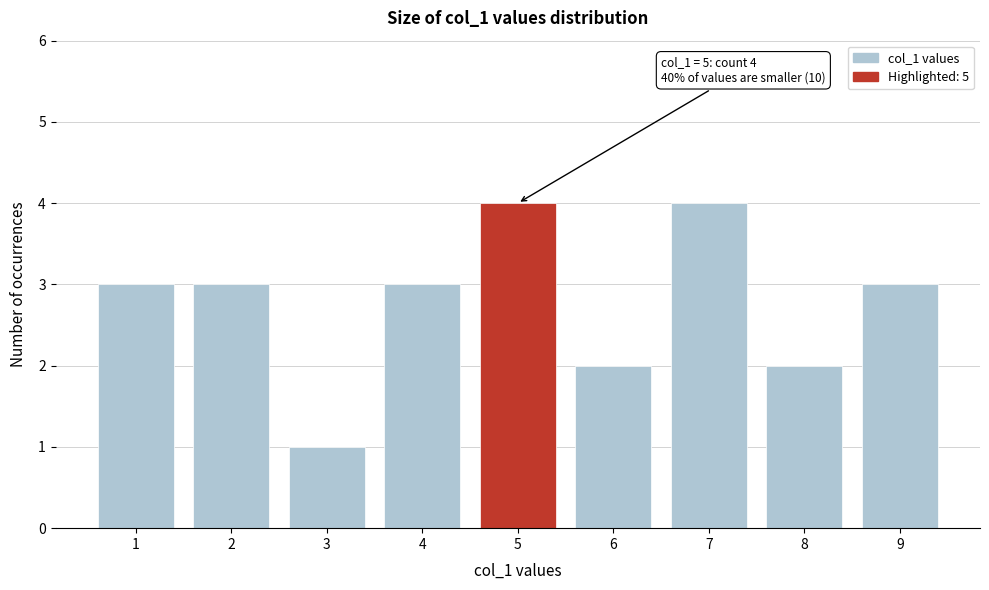

Reading right to left, list all the values displayed in this chart.

3	2	4	2	4	3	1	3	3